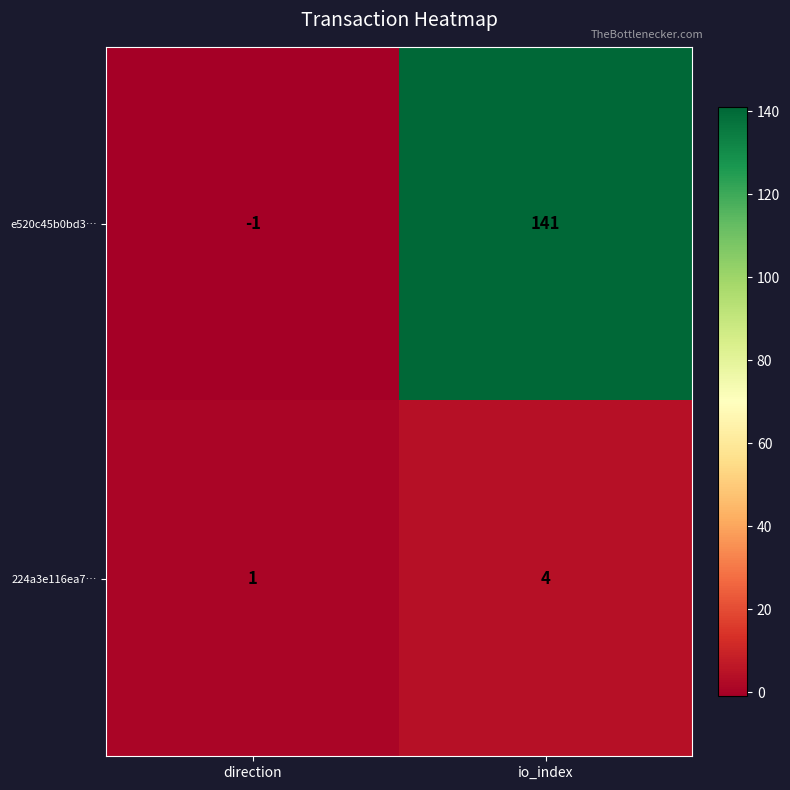

Is it true that e520c45b0bd3… equals -1 at direction?

True